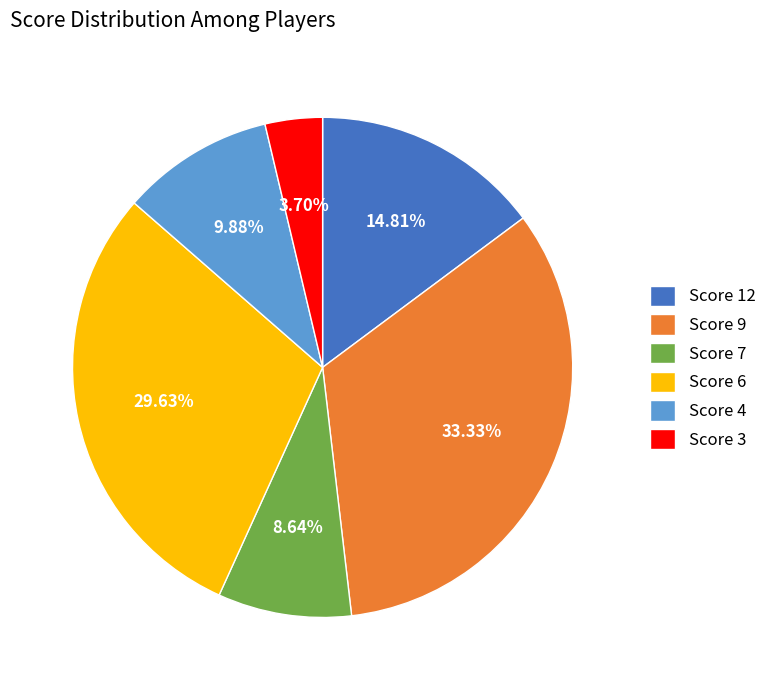

Is the sum of Score 7 and Score 9 greater than half?

No